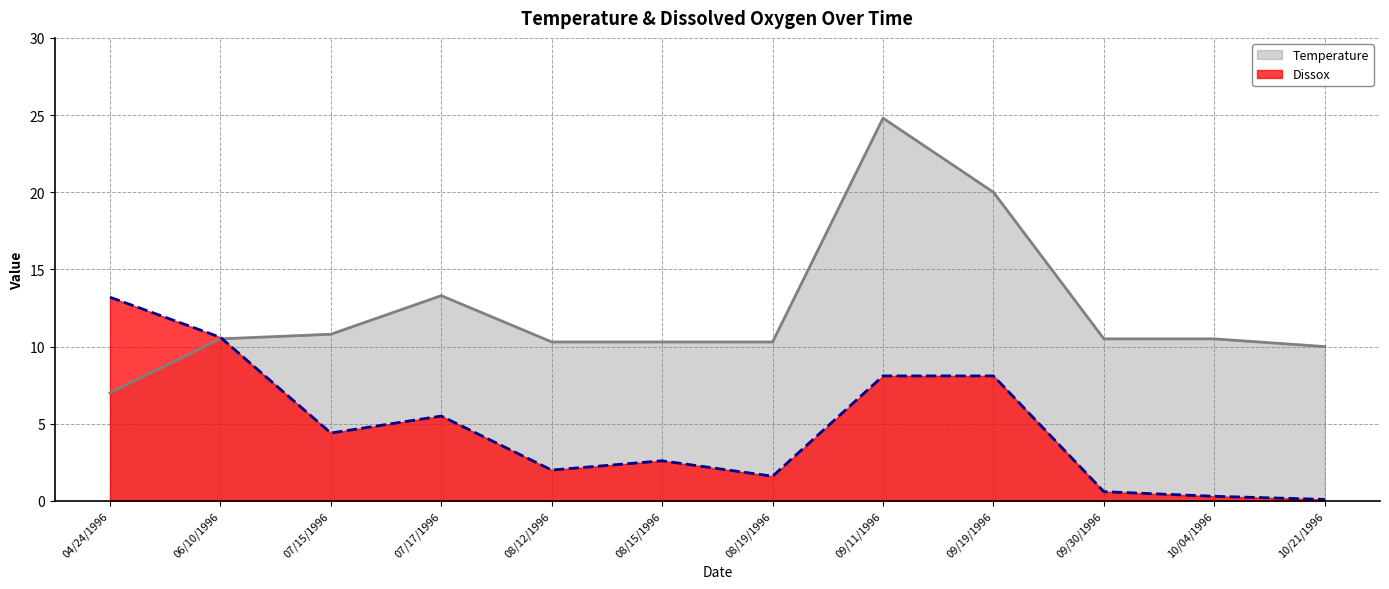

The Temperature series shows 20.0 at 09/19/1996. True or false?

True